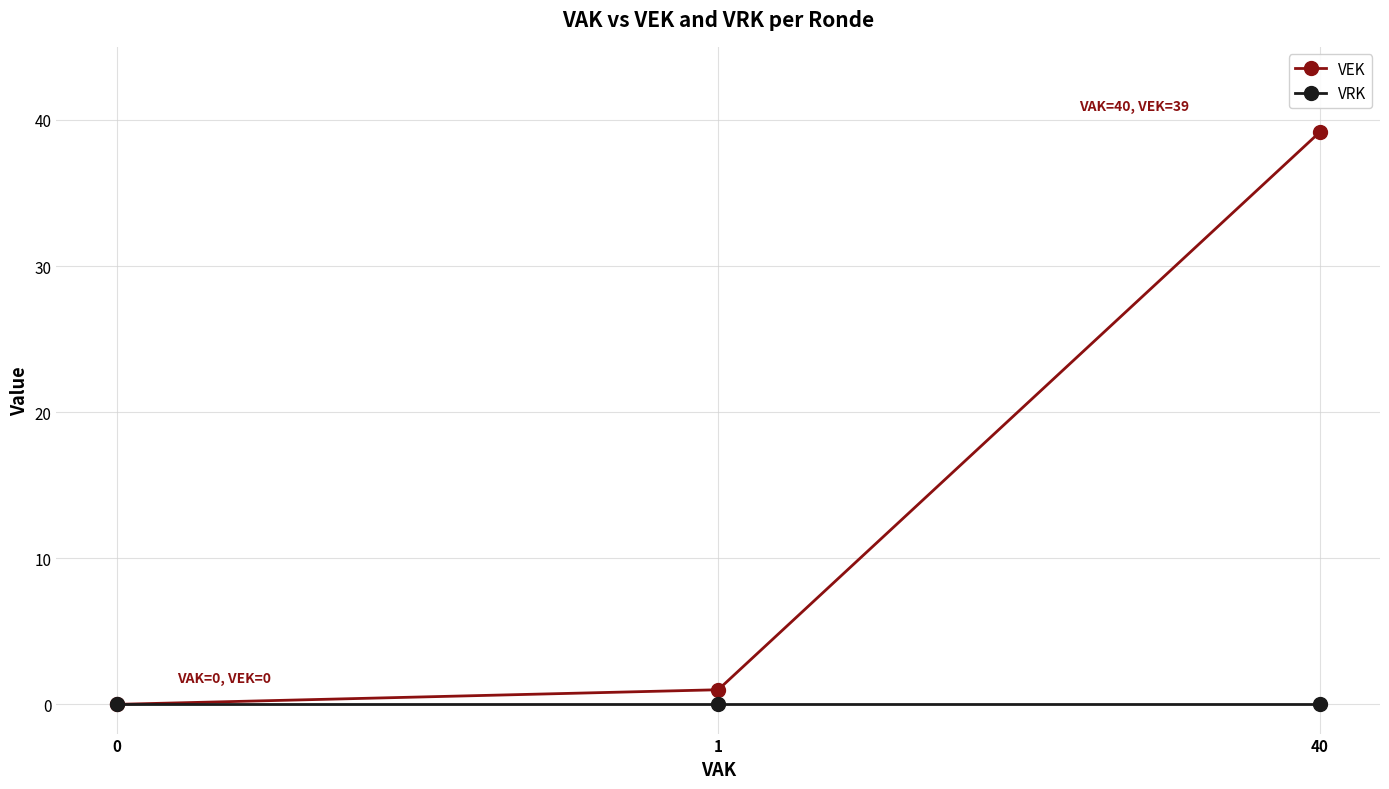

Which series has the widest spread of values?

VEK